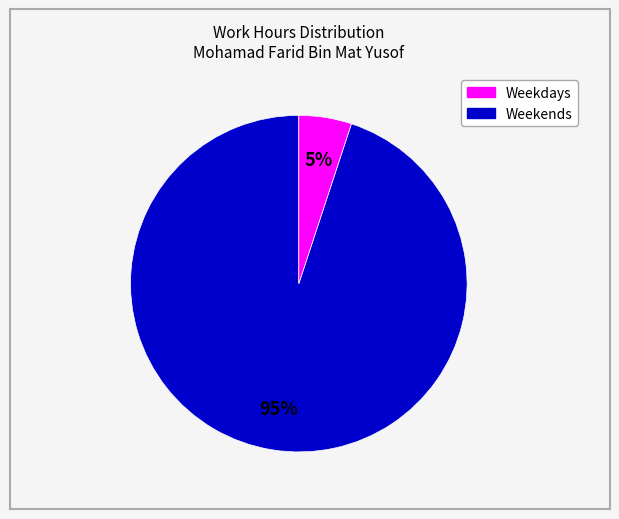

Is there a majority slice in this chart?

Yes